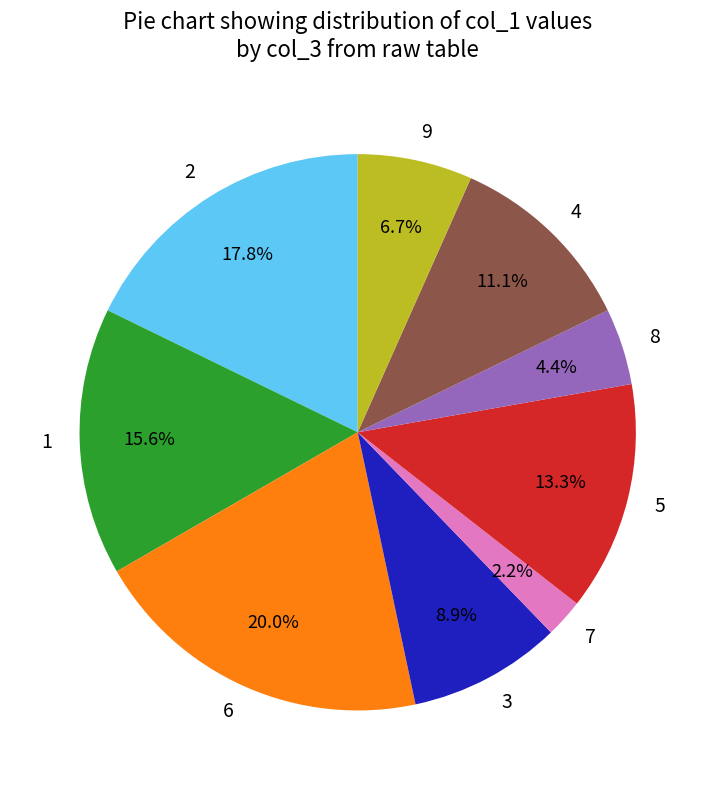

How many slices are in this pie chart?

9